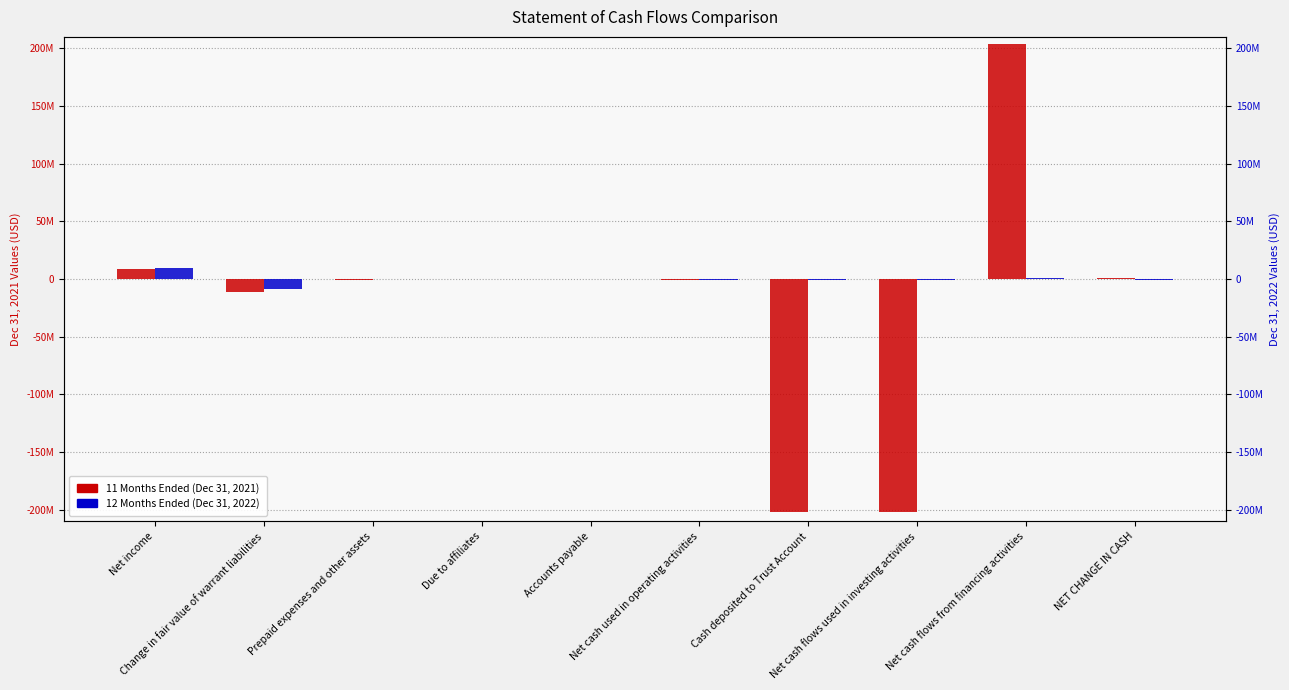

Which label corresponds to the largest value in the chart?

Net cash flows from financing activities